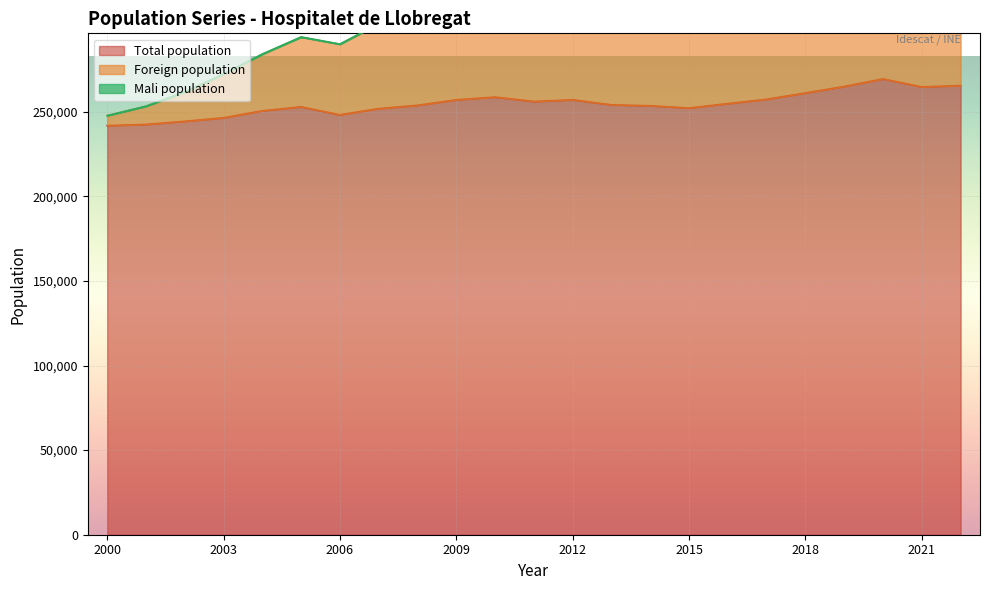

The value of Foreign population at 2022 is 58037. True or false?

True